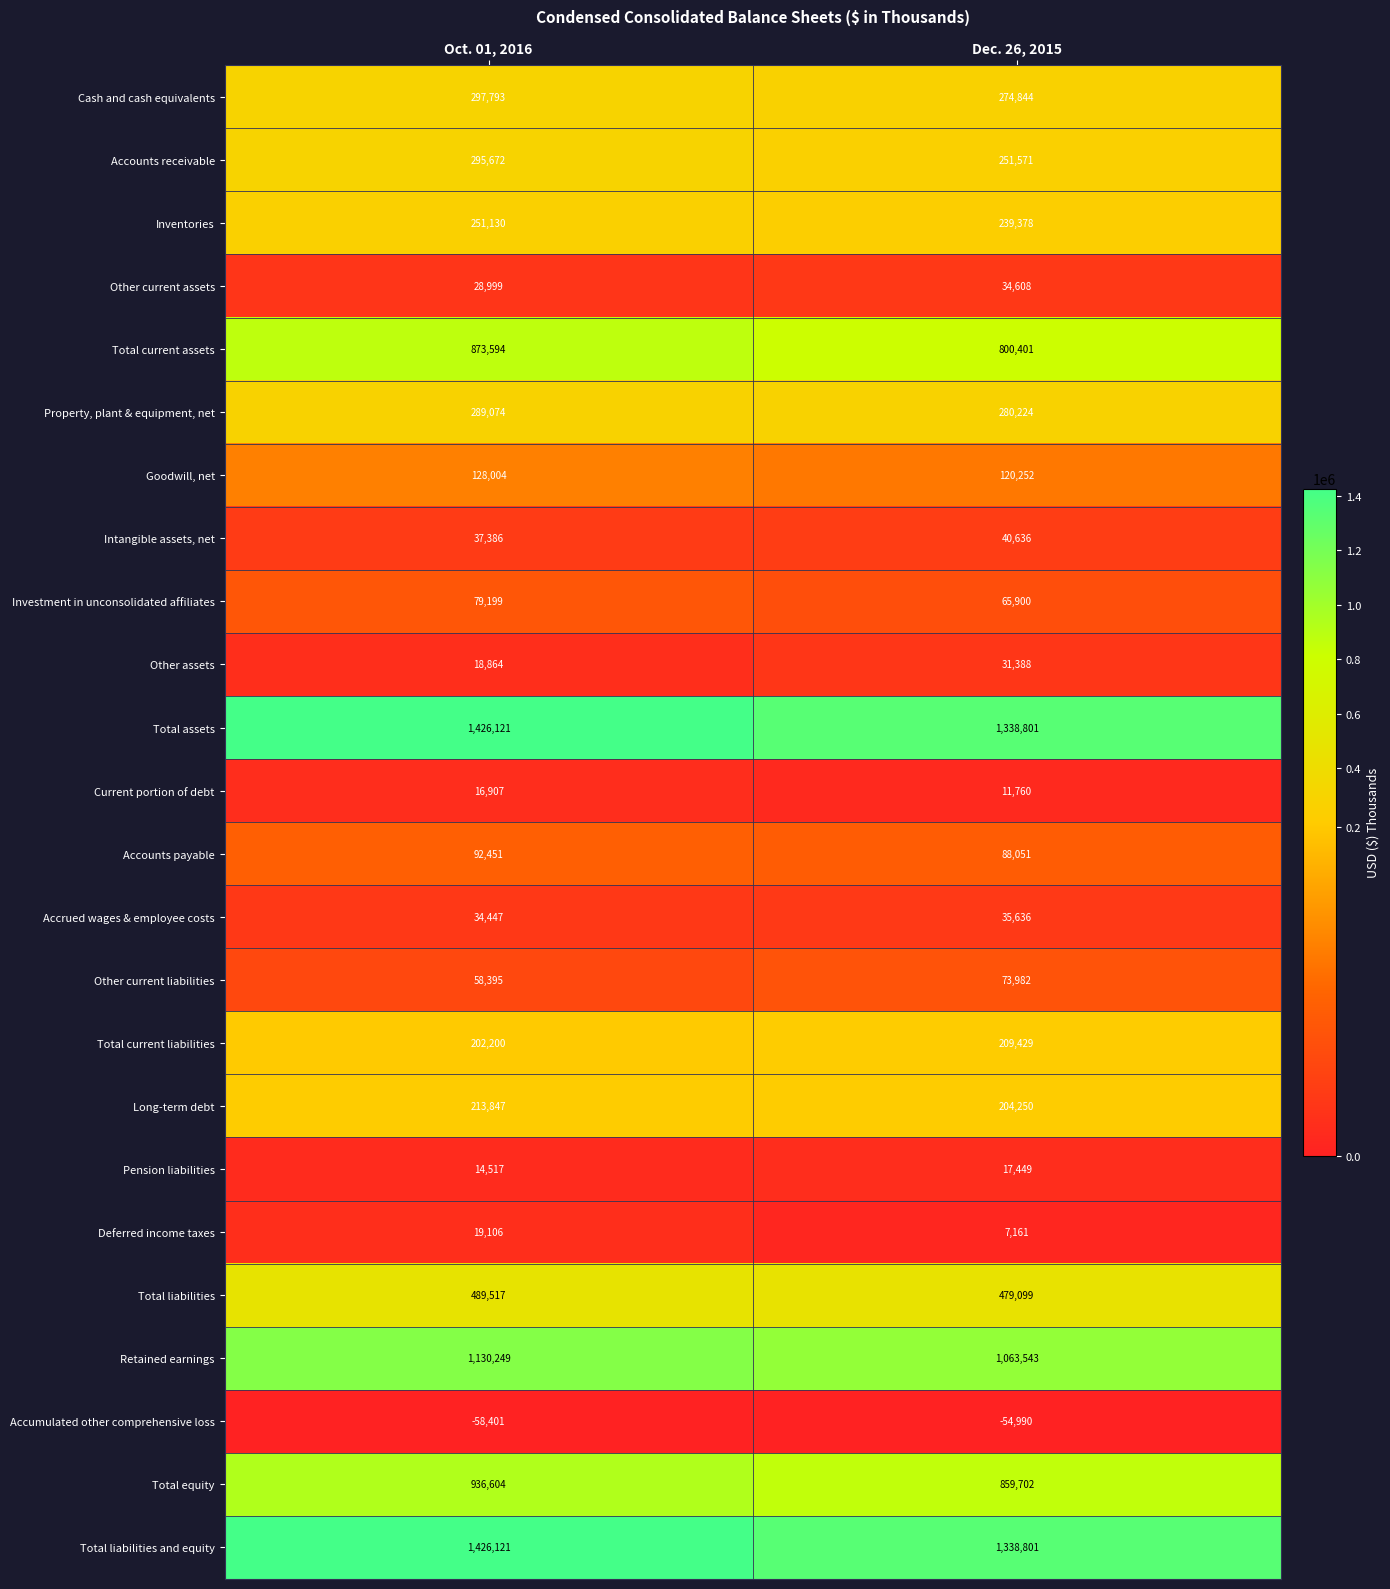

Where is Accumulated other comprehensive loss nearest to the value -56695?

Dec. 26, 2015